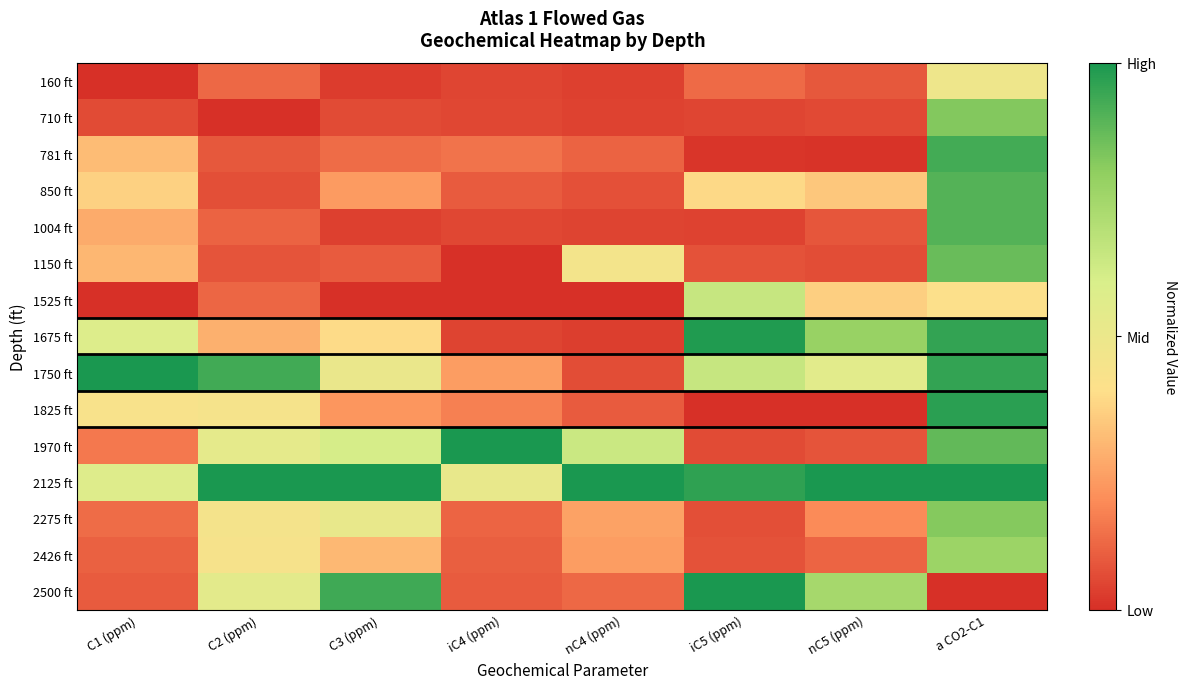

What is the total value across all series at C3 (ppm)?

5.1